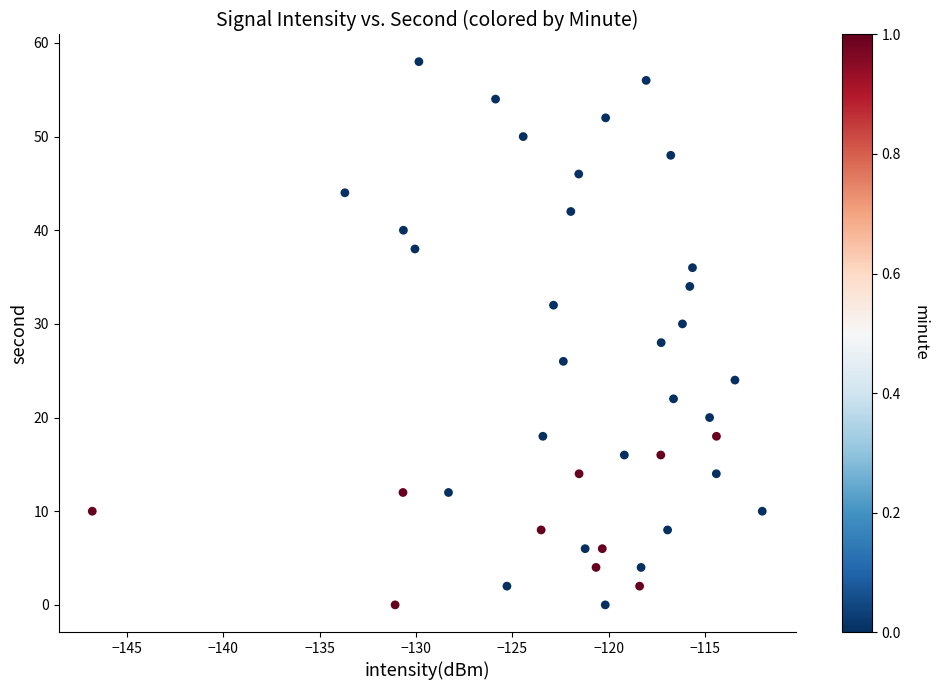

What is the range of Y values (max minus min)?

58